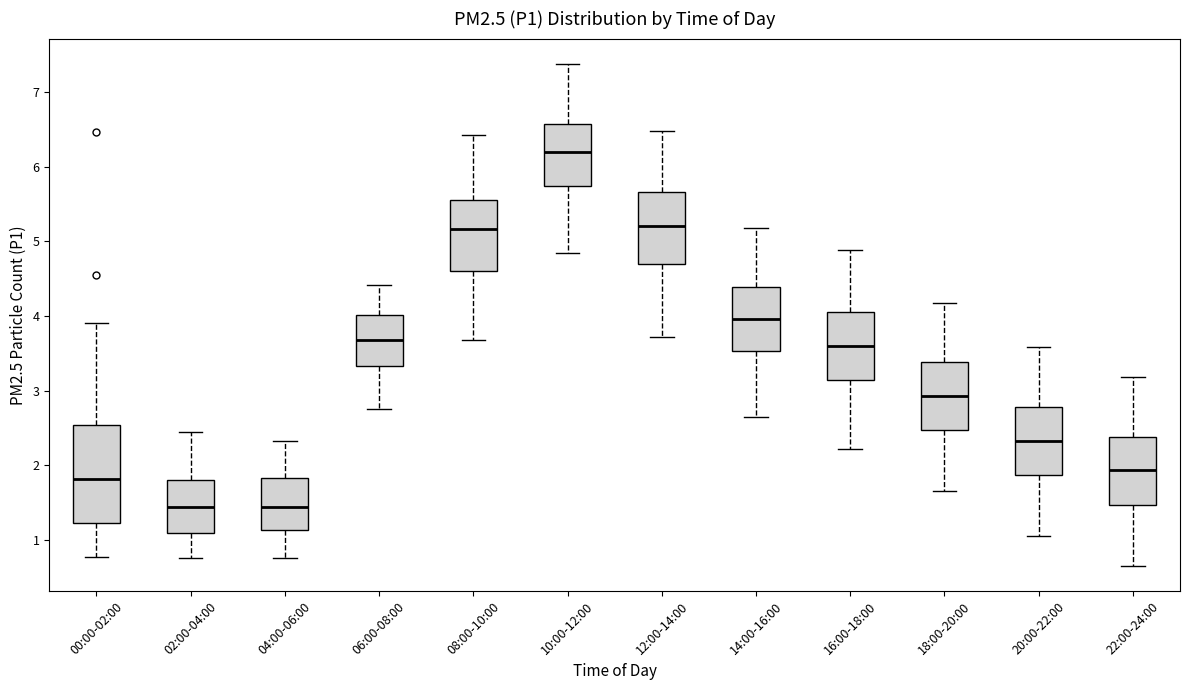

Reading left to right, read every box against the y-axis: the position of its median line, the range the box covers, and the ends of its whiskers. The values are not printed on the chart, so give them approximately, as read against the axis.

00:00-02:00: median 1.8, box 1.2 to 2.5, whiskers 0.8 to 3.9
02:00-04:00: median 1.4, box 1.1 to 1.8, whiskers 0.8 to 2.5
04:00-06:00: median 1.4, box 1.1 to 1.8, whiskers 0.8 to 2.3
06:00-08:00: median 3.7, box 3.3 to 4.0, whiskers 2.8 to 4.4
08:00-10:00: median 5.2, box 4.6 to 5.6, whiskers 3.7 to 6.4
10:00-12:00: median 6.2, box 5.7 to 6.6, whiskers 4.9 to 7.4
12:00-14:00: median 5.2, box 4.7 to 5.7, whiskers 3.7 to 6.5
14:00-16:00: median 4.0, box 3.5 to 4.4, whiskers 2.7 to 5.2
16:00-18:00: median 3.6, box 3.1 to 4.1, whiskers 2.2 to 4.9
18:00-20:00: median 2.9, box 2.5 to 3.4, whiskers 1.7 to 4.2
20:00-22:00: median 2.3, box 1.9 to 2.8, whiskers 1.1 to 3.6
22:00-24:00: median 1.9, box 1.5 to 2.4, whiskers 0.7 to 3.2